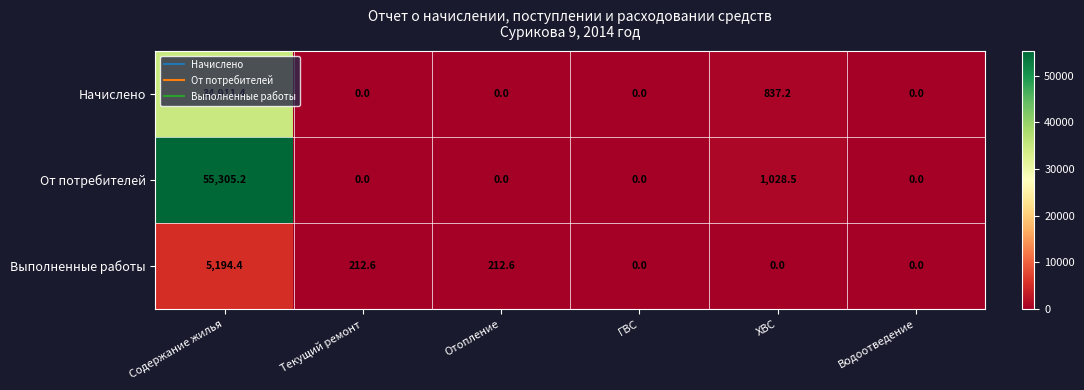

What is the total value across all series at Текущий ремонт?

212.6